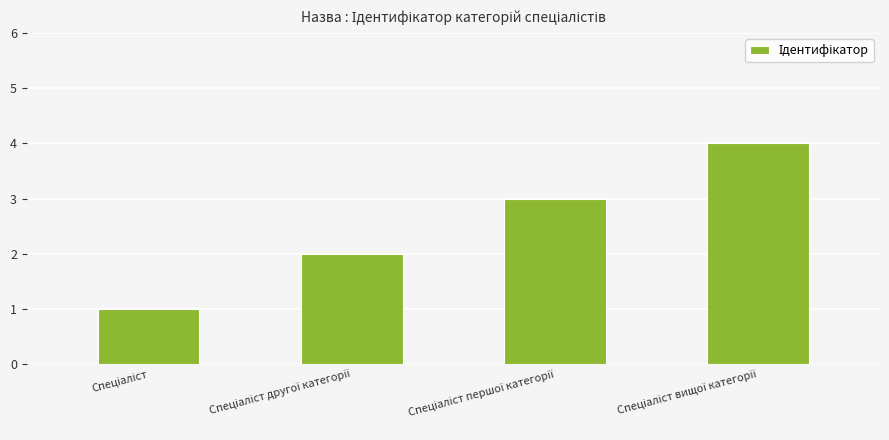

How many data points are less than 3?

2